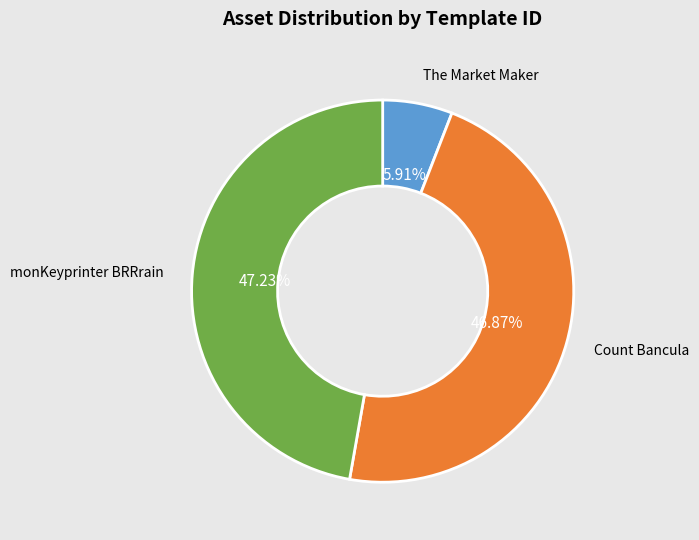

Is it true that Count Bancula is 47% of the pie?

True